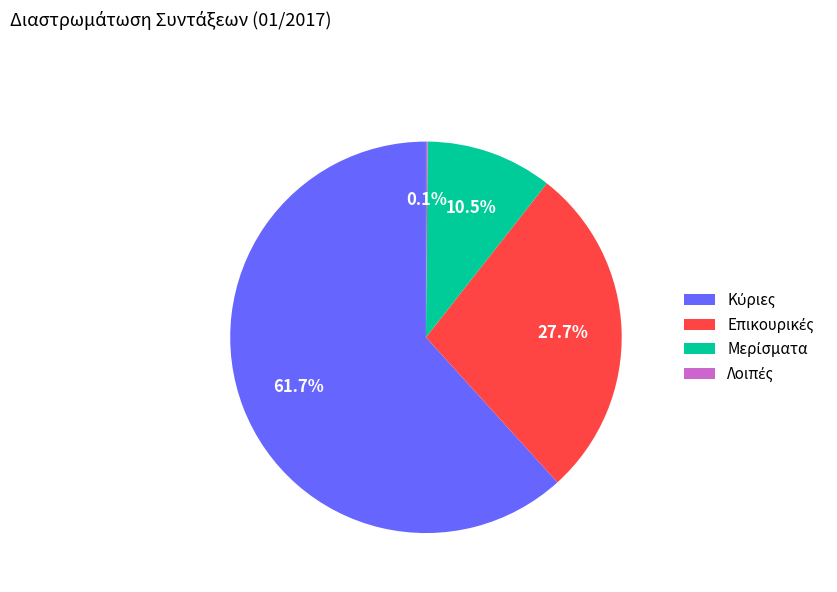

Does any single category account for the majority?

Yes